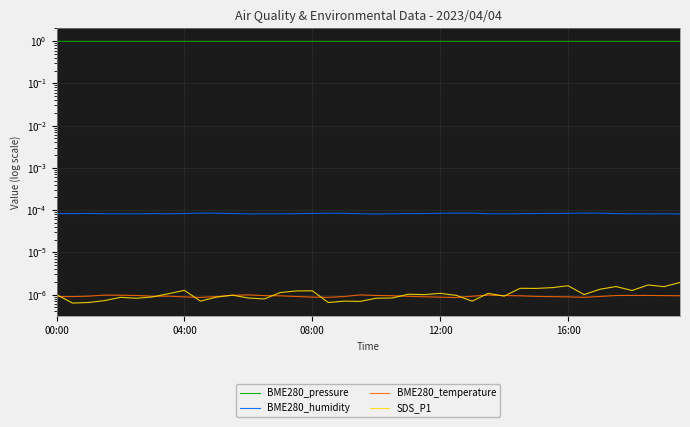

How many interior local valleys does the BME280_pressure series have?

9